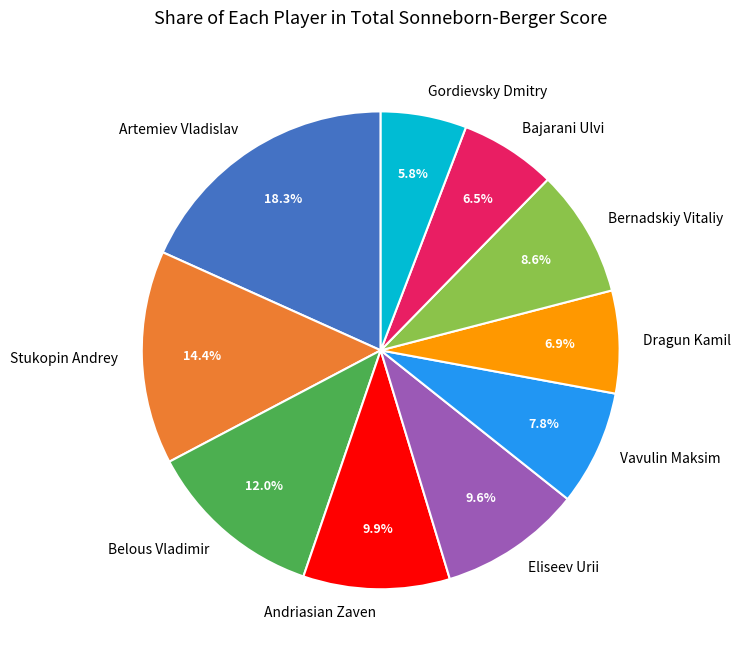

How much of the chart is everything except Eliseev Urii?

90.4%